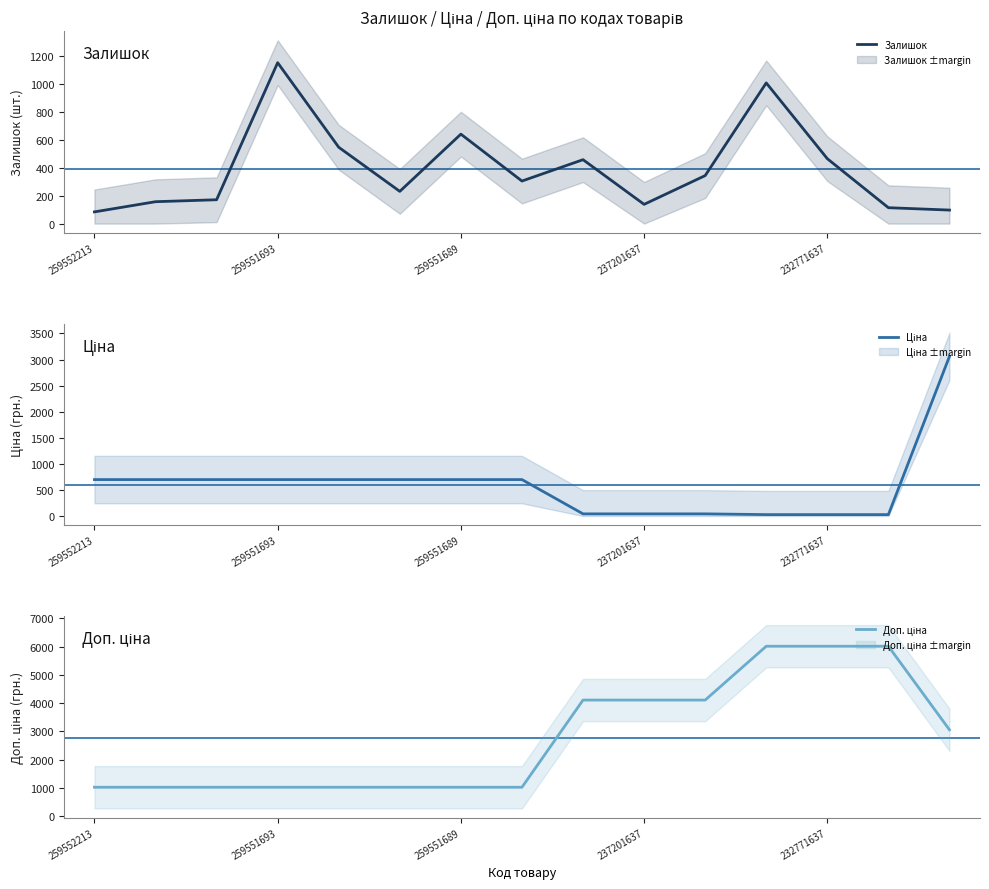

At how many categories does at least one series exceed 5954?

3